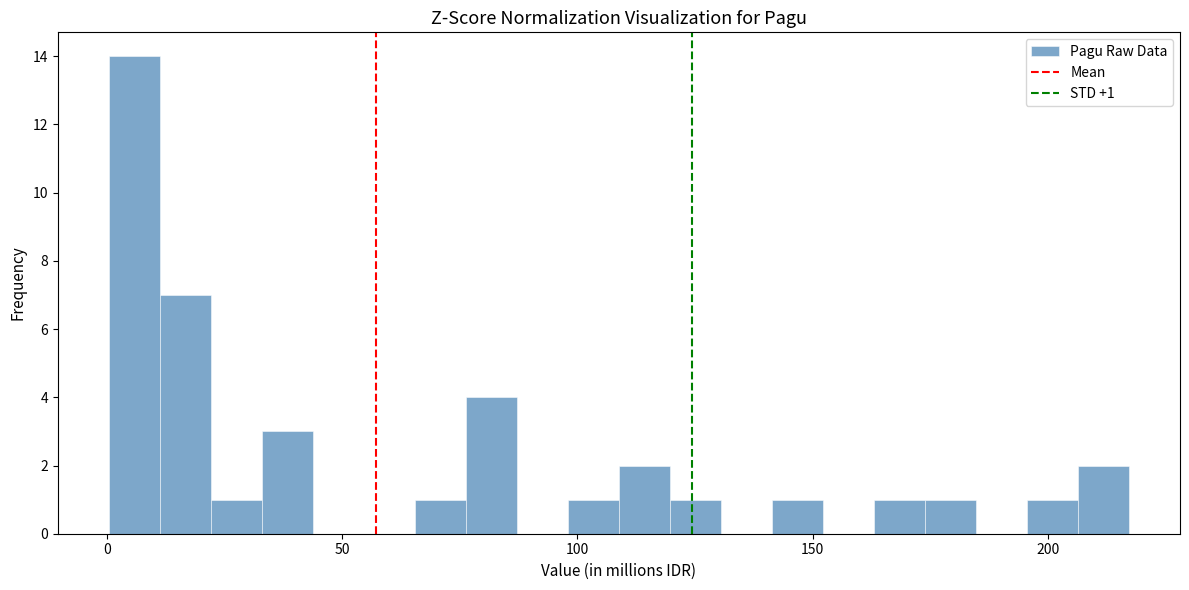

Around what value on the x-axis is the tallest bar? Give the approximate position of its centre, as read against the axis.

5